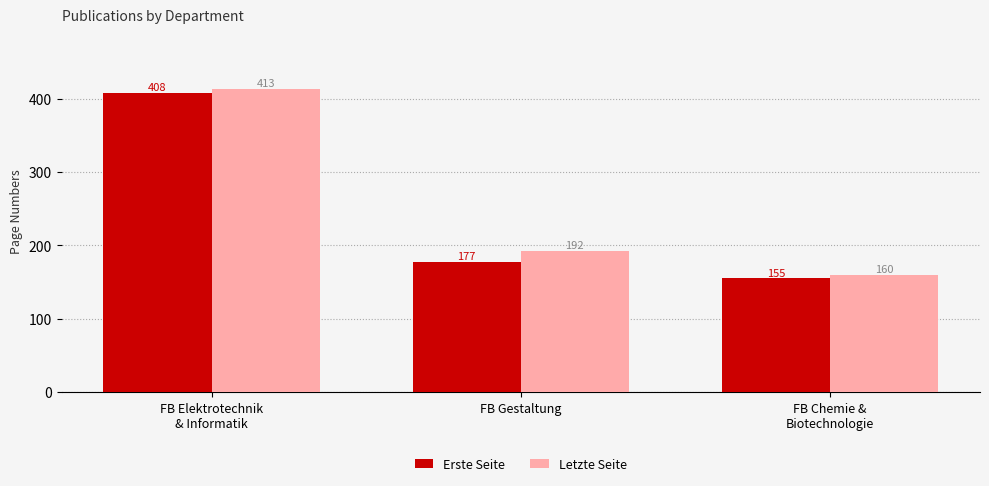

What is the maximum value shown in the chart?

413